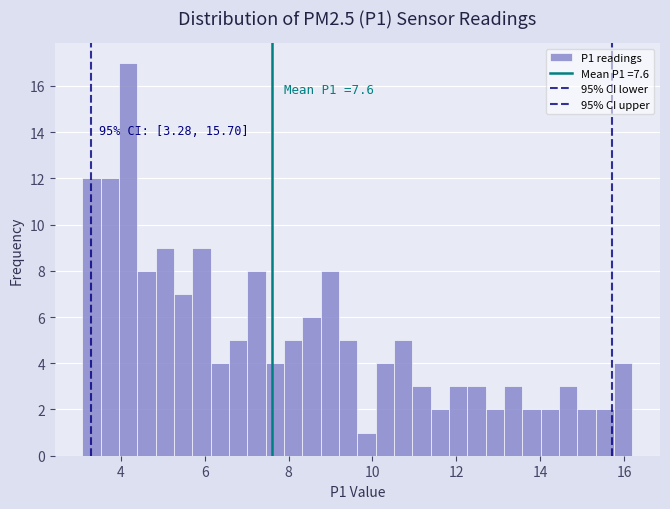

Around what value on the x-axis is the tallest bar? Give the approximate position of its centre, as read against the axis.

4.2